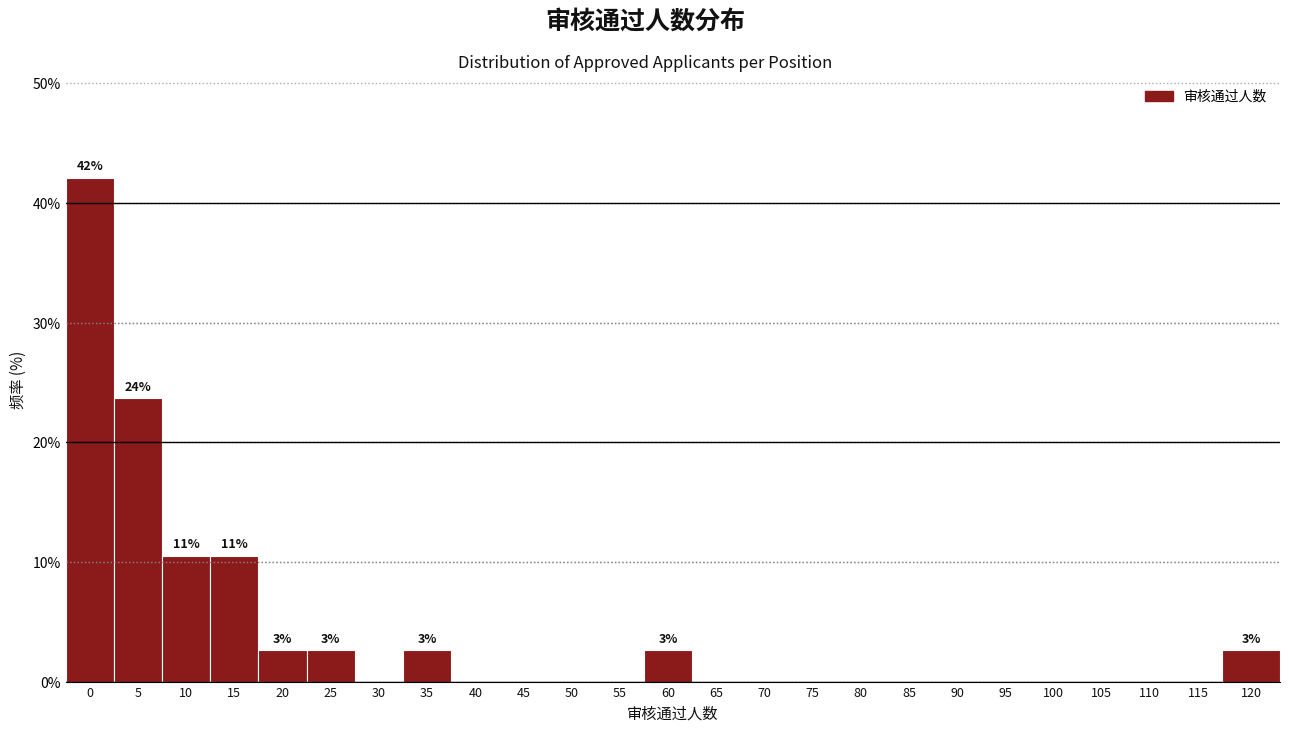

Reading left to right, list all the values displayed in this chart.

0=42.1	5=23.7	10=10.5	15=10.5	20=2.6	25=2.6	30=0.0	35=2.6	40=0.0	45=0.0	50=0.0	55=0.0	60=2.6	65=0.0	70=0.0	75=0.0	80=0.0	85=0.0	90=0.0	95=0.0	100=0.0	105=0.0	110=0.0	115=0.0	120=2.6